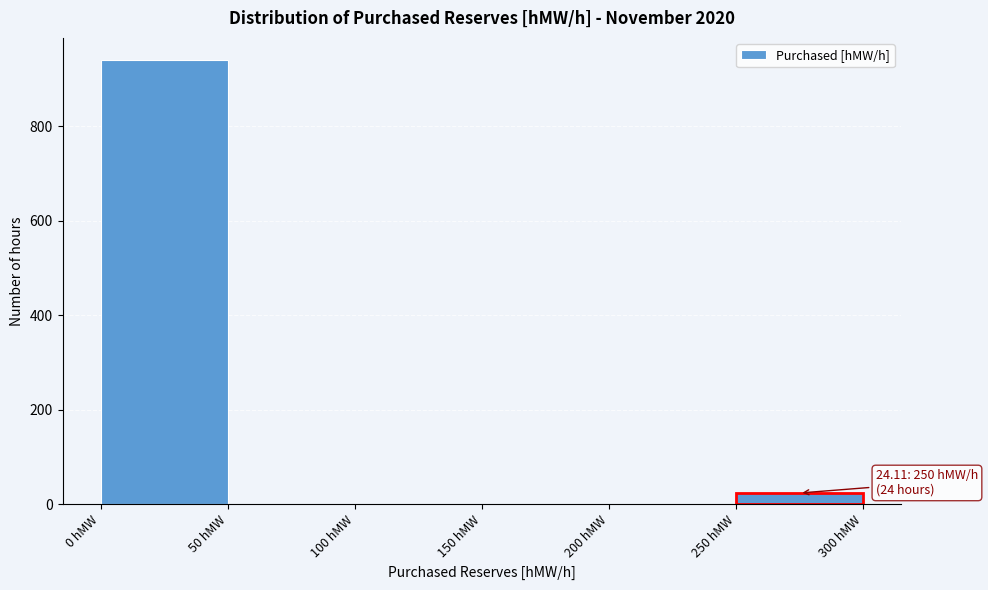

Which range on the x-axis has the tallest bar?

0 to 50